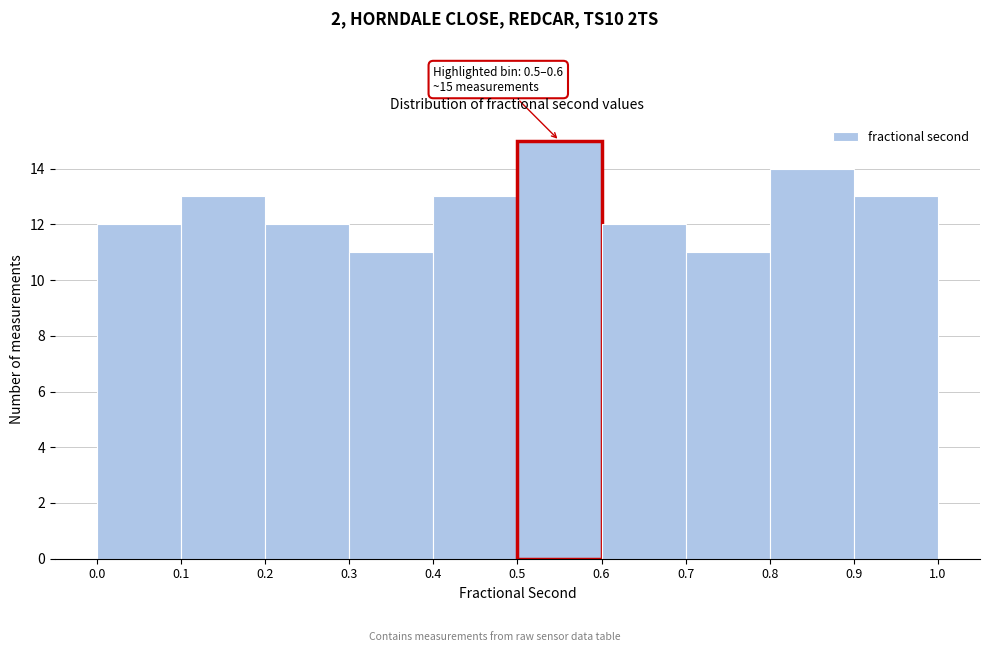

Over which range of the x-axis is the bar tallest?

0.5 to 0.6